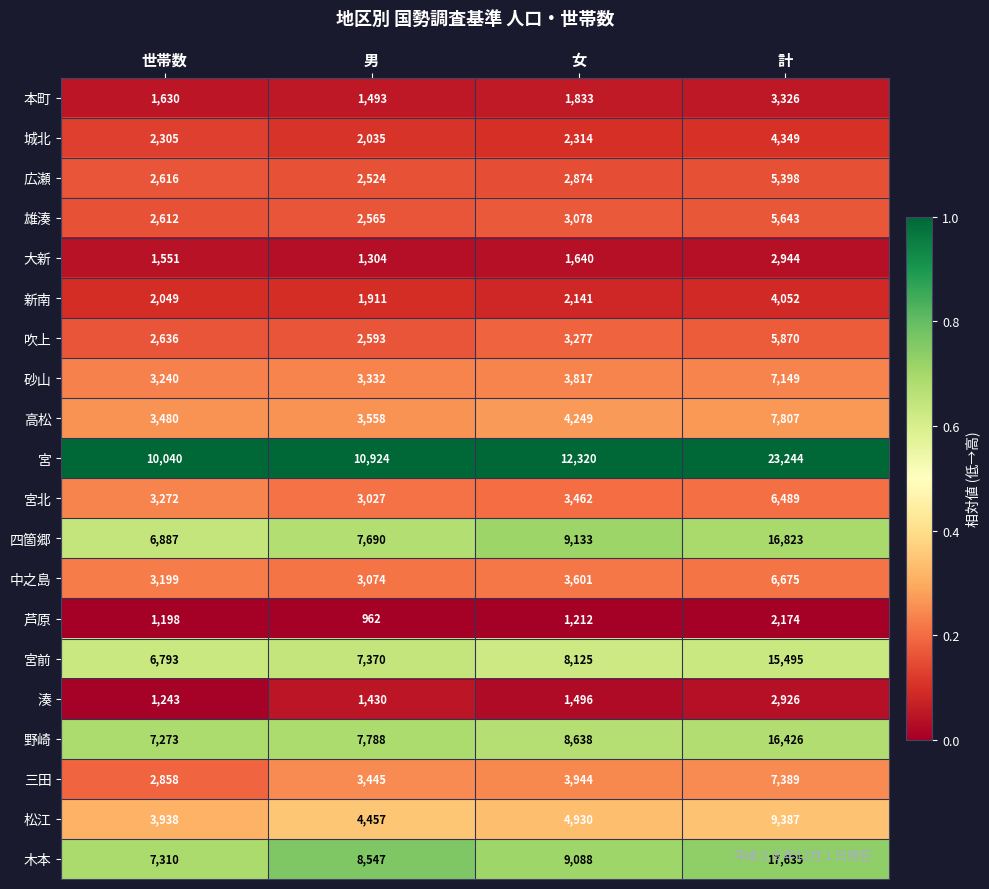

The value of 本町 at 計 is 3326. True or false?

True